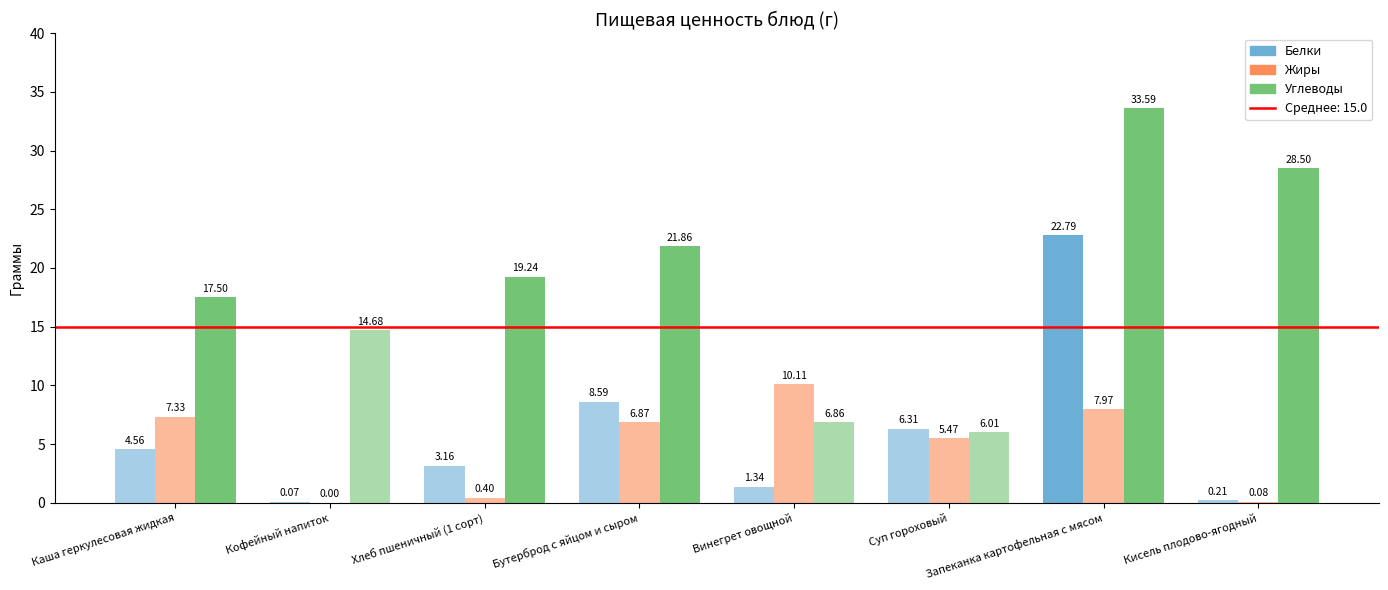

The Углеводы series shows 41.5 at Кисель плодово-ягодный. True or false?

False